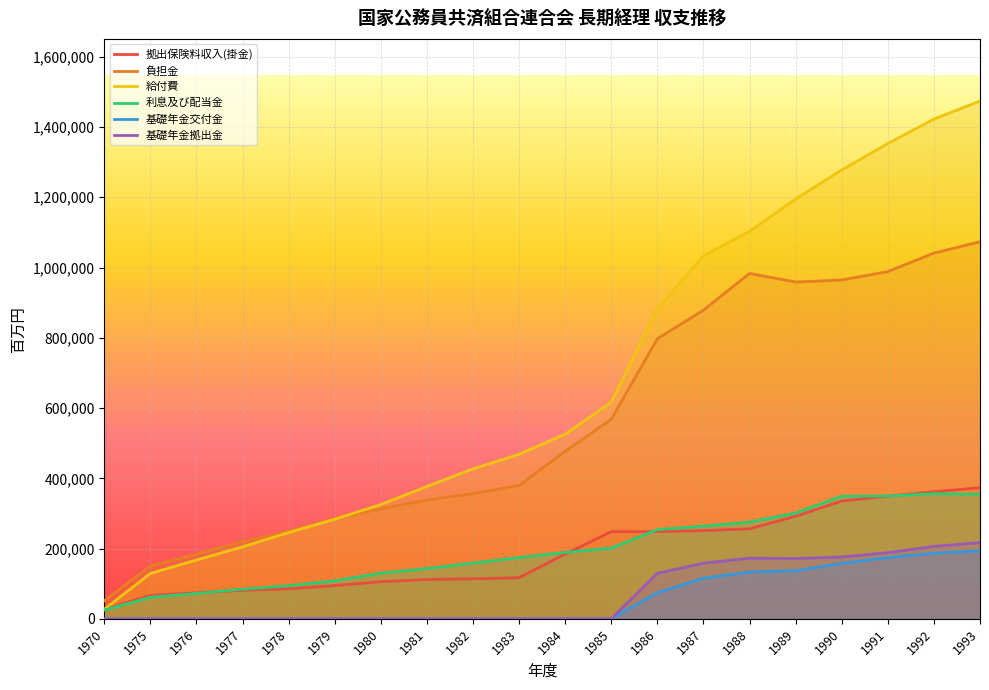

Reading left to right, extract all data points from this chart.

拠出保険料収入(掛金): 26391	66747	74084	81005	85362	94678	105607	112007	113854	117107	184195	248108	248158	251158	256225	291879	335453	349080	361769	373163
負担金: 51480	150459	183912	220268	248644	285030	312826	338344	356313	379637	476733	567912	797299	878618	983225	958759	964511	988442	1041046	1073415
給付費: 27407	129212	167370	204908	245534	283382	325279	376787	426831	468357	525646	616588	881553	1033012	1102781	1195036	1277760	1352994	1422625	1474022
利息及び配当金: 24735	61279	72468	84332	94389	108105	130214	143129	158908	174559	188980	201367	254024	263948	275399	301049	349076	349716	356275	354145
基礎年金交付金: 0	0	0	0	0	0	0	0	0	0	0	0	74504	115581	133458	136925	158031	174417	186811	193584
基礎年金拠出金: 0	0	0	0	0	0	0	0	0	0	0	0	129533	158421	172520	171520	175974	188292	206185	217012